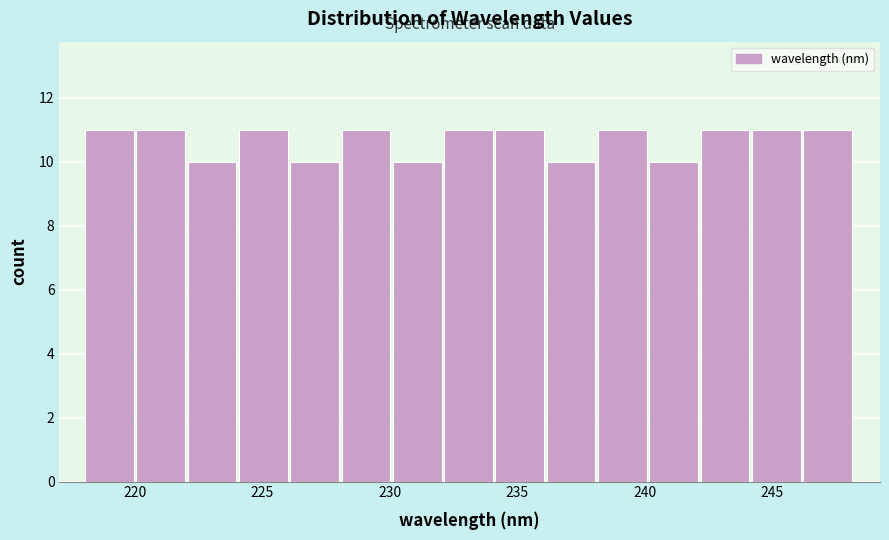

Reading left to right, transcribe this chart: for each bar, give the range it covers on the x-axis and its height. Neither the bar edges nor the heights are printed on the chart, so give them approximately, as read against the axes.

218 to 220: 11
220 to 222: 11
222 to 224: 10
224 to 226: 11
226 to 228: 10
228 to 230: 11
230 to 232: 10
232 to 234: 11
234 to 236: 11
236 to 238: 10
238 to 240: 11
240 to 242: 10
242 to 244: 11
244 to 246: 11
246 to 248: 11